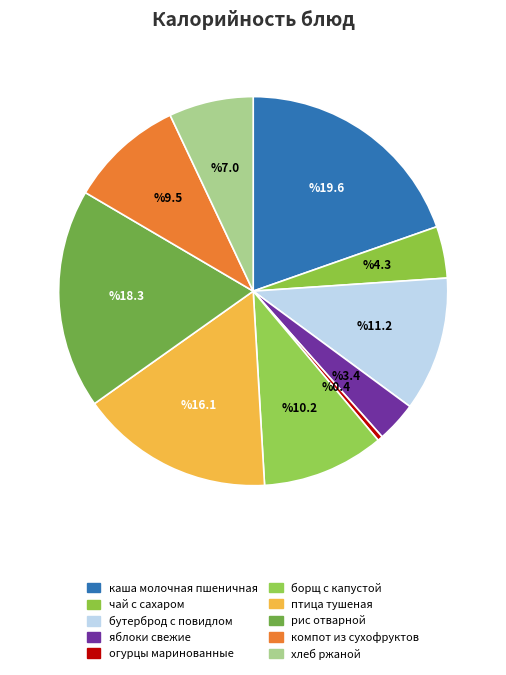

How many slices are in this pie chart?

10